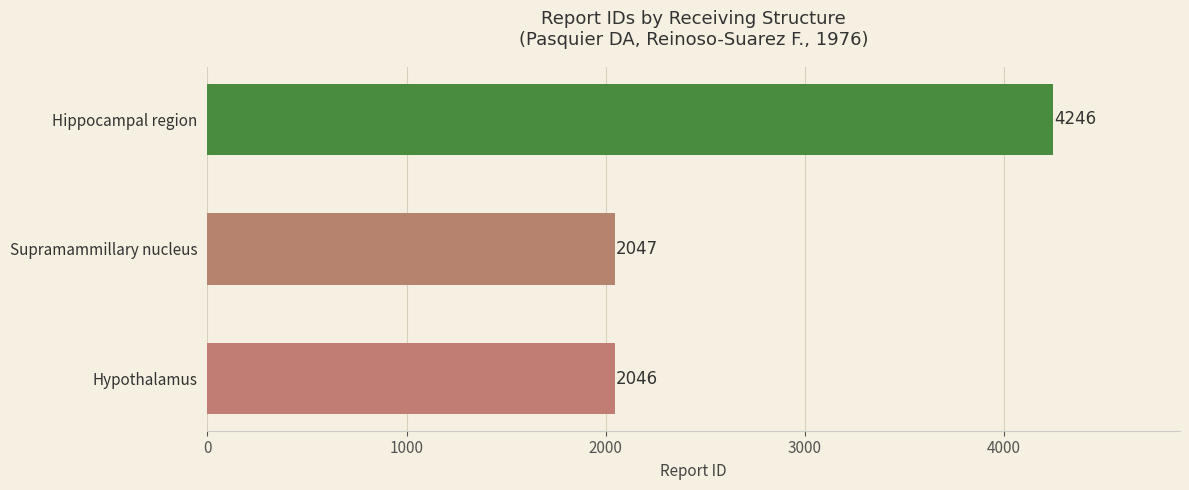

List the labels in order of value, largest first.

Hippocampal region, Supramammillary nucleus, Hypothalamus